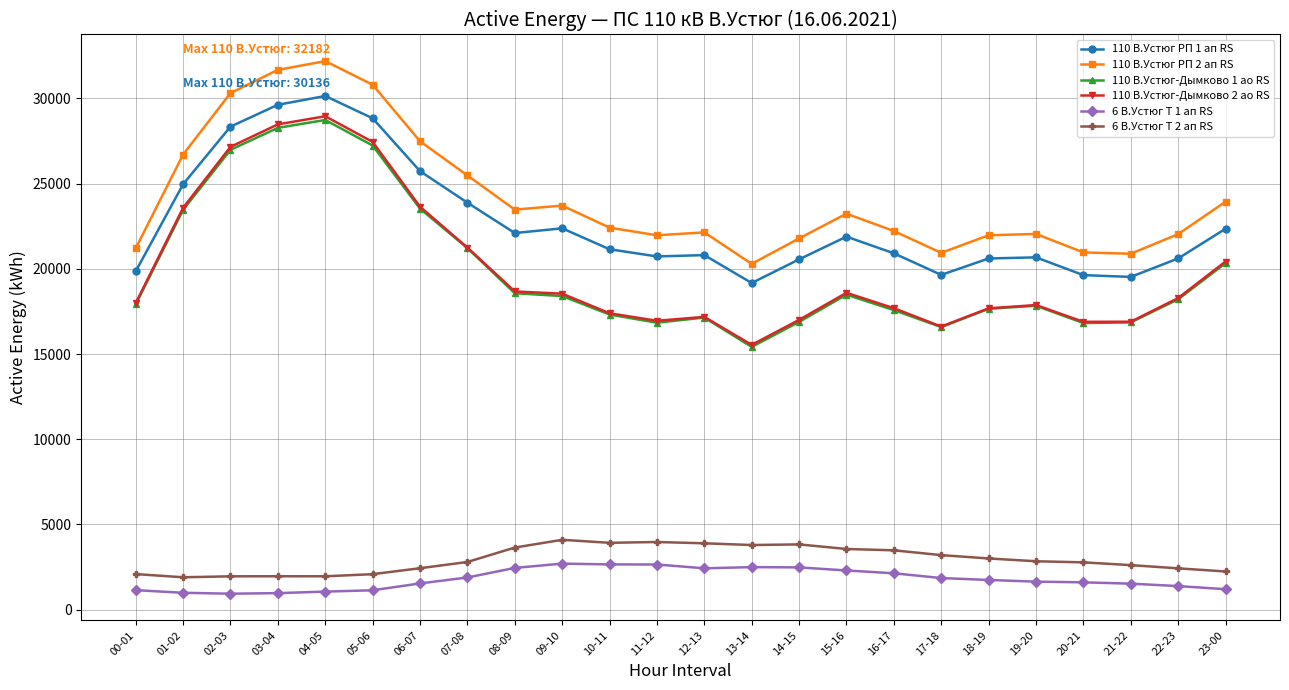

What is the difference between the 110 В.Устюг-Дымково 1 ао RS values at 13-14 and 10-11?

1900